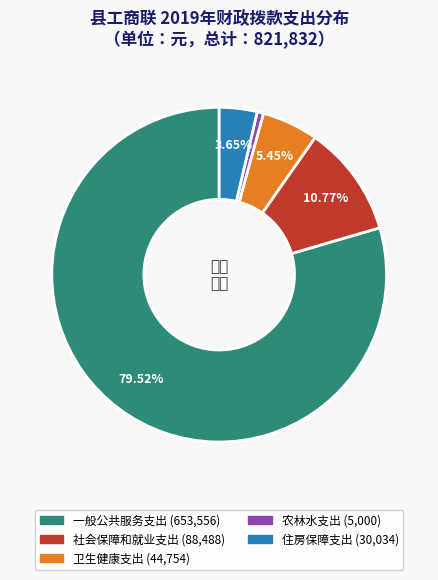

Combined, do 住房保障支出 and 一般公共服务支出 account for over 50%?

Yes